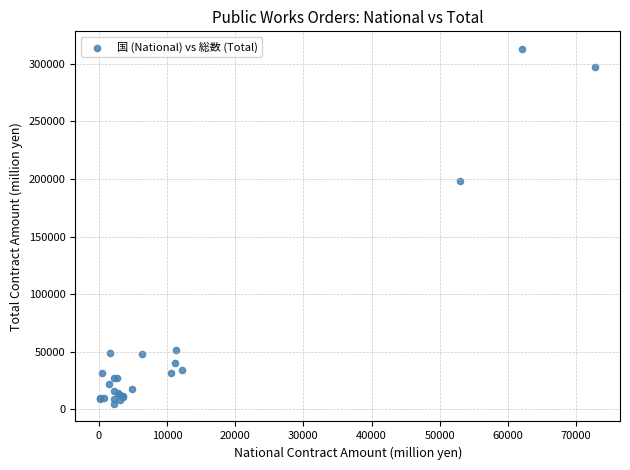

What Y value in the scatter plot is closest to 158858?

198677.0